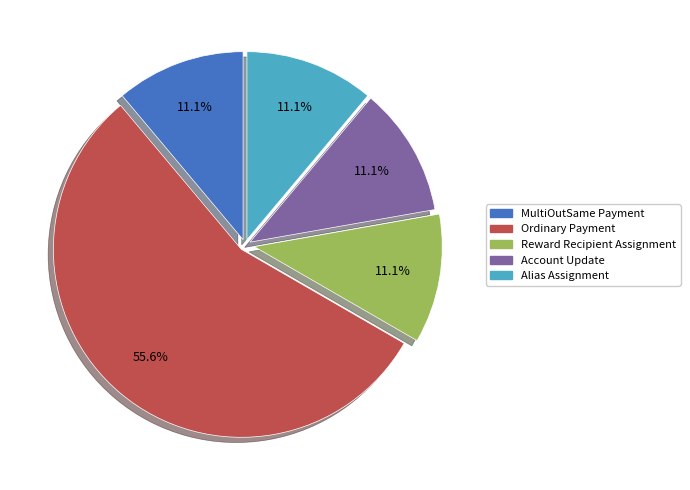

To the nearest percent, what portion does Reward Recipient Assignment represent?

11%